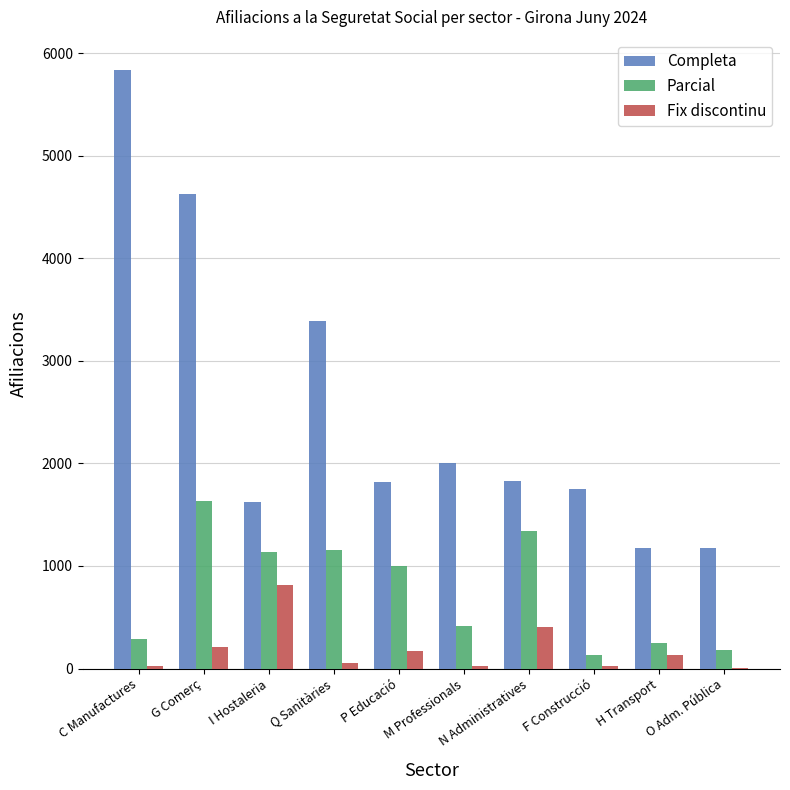

At which category does the chart reach its peak across all series?

C Manufactures